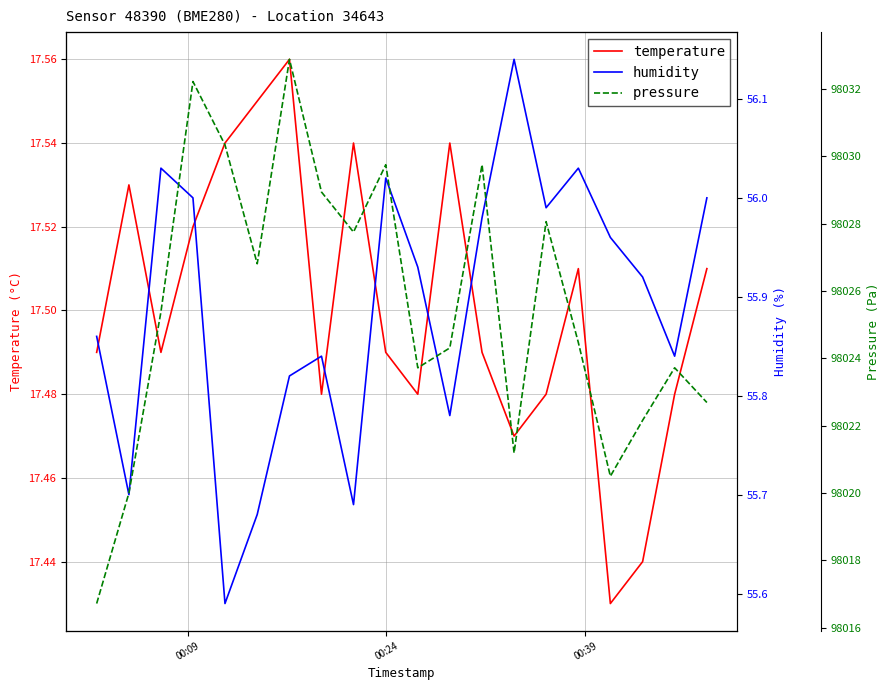

Count the number of categories in the chart.

20